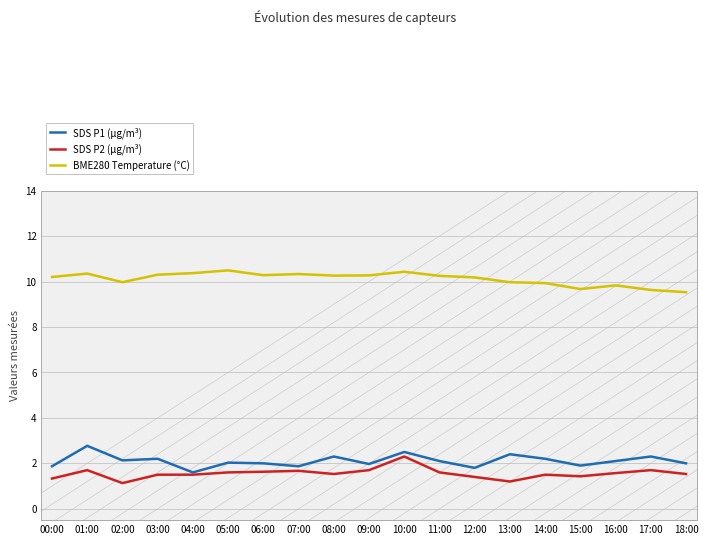

Reading right to left, extract all data points from this chart.

SDS P1 (µg/m³): 2.0	2.3	2.1	1.9	2.2	2.4	1.8	2.1	2.5	2.0	2.3	1.9	2.0	2.0	1.6	2.2	2.1	2.8	1.9
SDS P2 (µg/m³): 1.5	1.7	1.6	1.4	1.5	1.2	1.4	1.6	2.3	1.7	1.5	1.7	1.6	1.6	1.5	1.5	1.1	1.7	1.3
BME280 Temperature (°C): 9.5	9.6	9.8	9.7	9.9	10.0	10.2	10.2	10.4	10.3	10.3	10.3	10.3	10.5	10.4	10.3	10.0	10.3	10.2